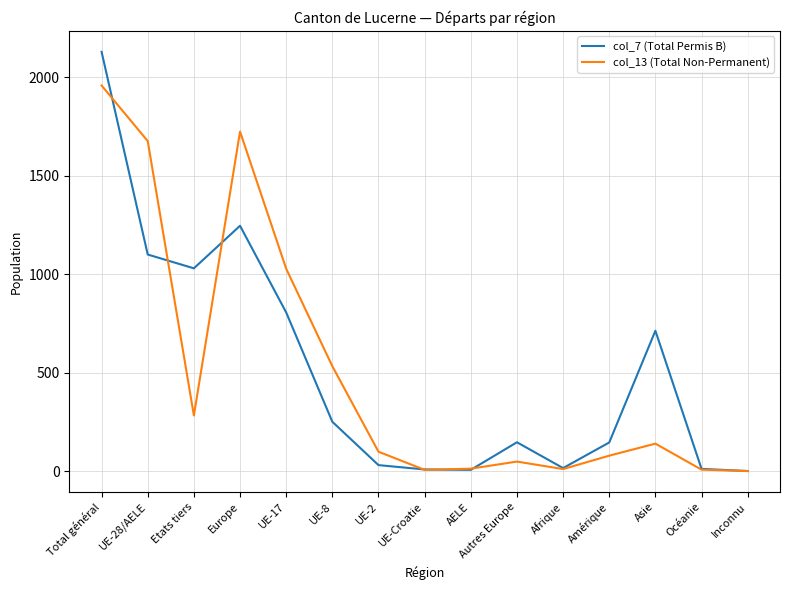

Is it true that col_7 (Total Permis B) equals -1008 at Inconnu?

False